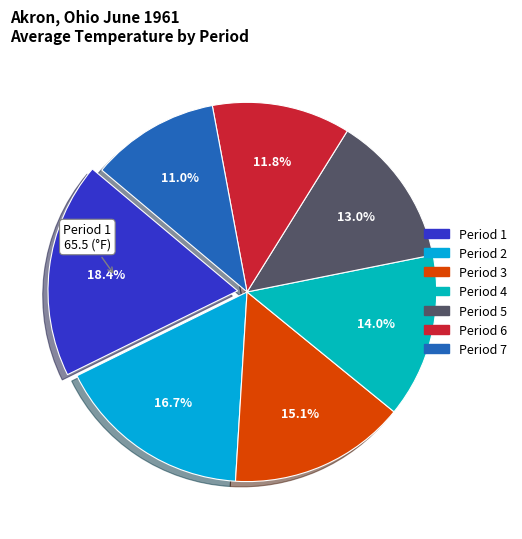

Does any single category account for the majority?

No